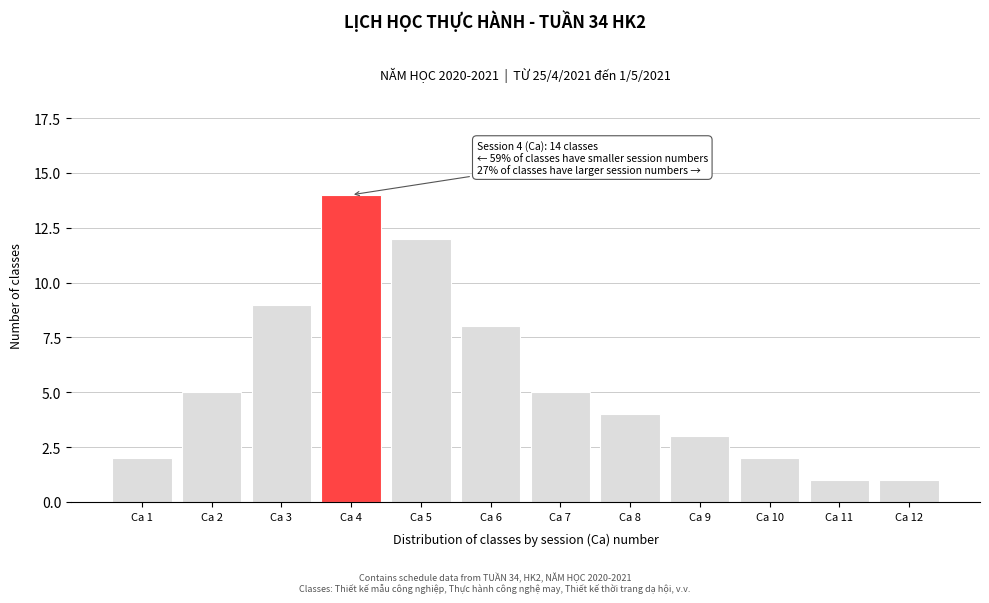

Reading right to left, transcribe all the data shown in this chart.

1	1	2	3	4	5	8	12	14	9	5	2